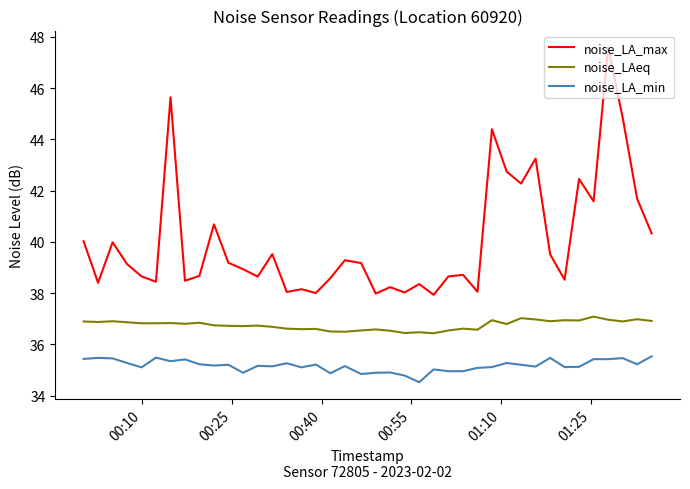

What is the difference between the maximum and minimum values in the noise_LA_min series?

1.0